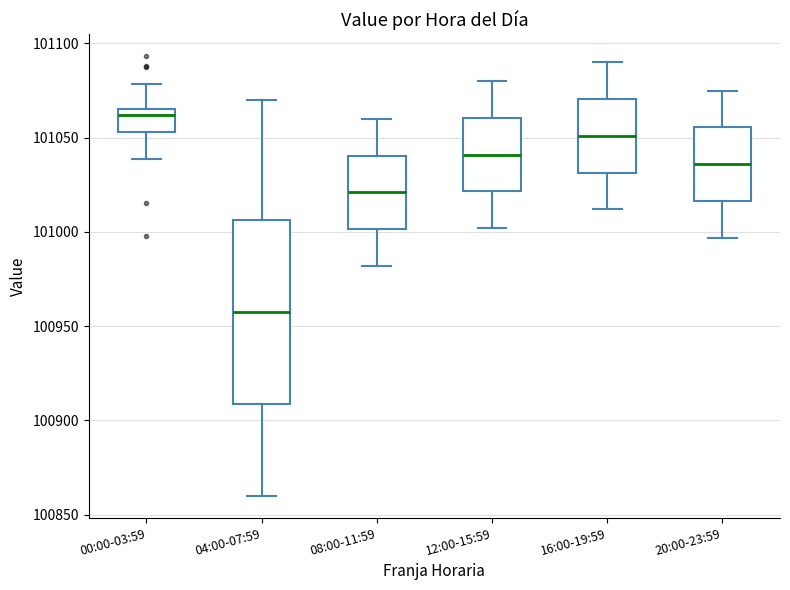

Which box has the highest median line?

00:00-03:59